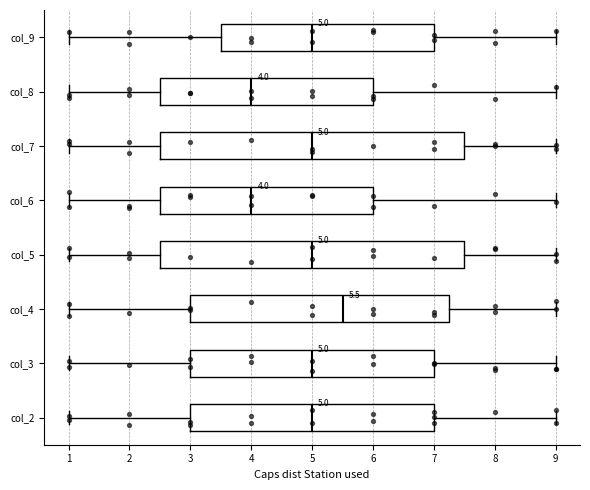

Which box's median line is the furthest to the right?

col_4